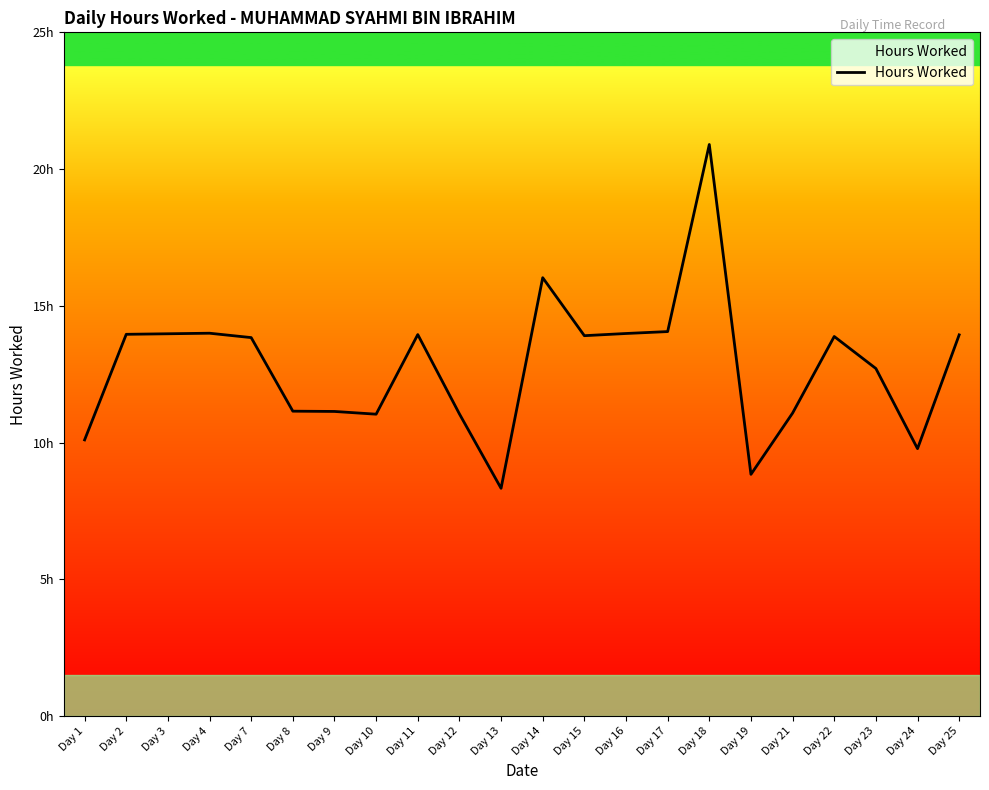

Does the chart display data point markers on the line(s)?

No